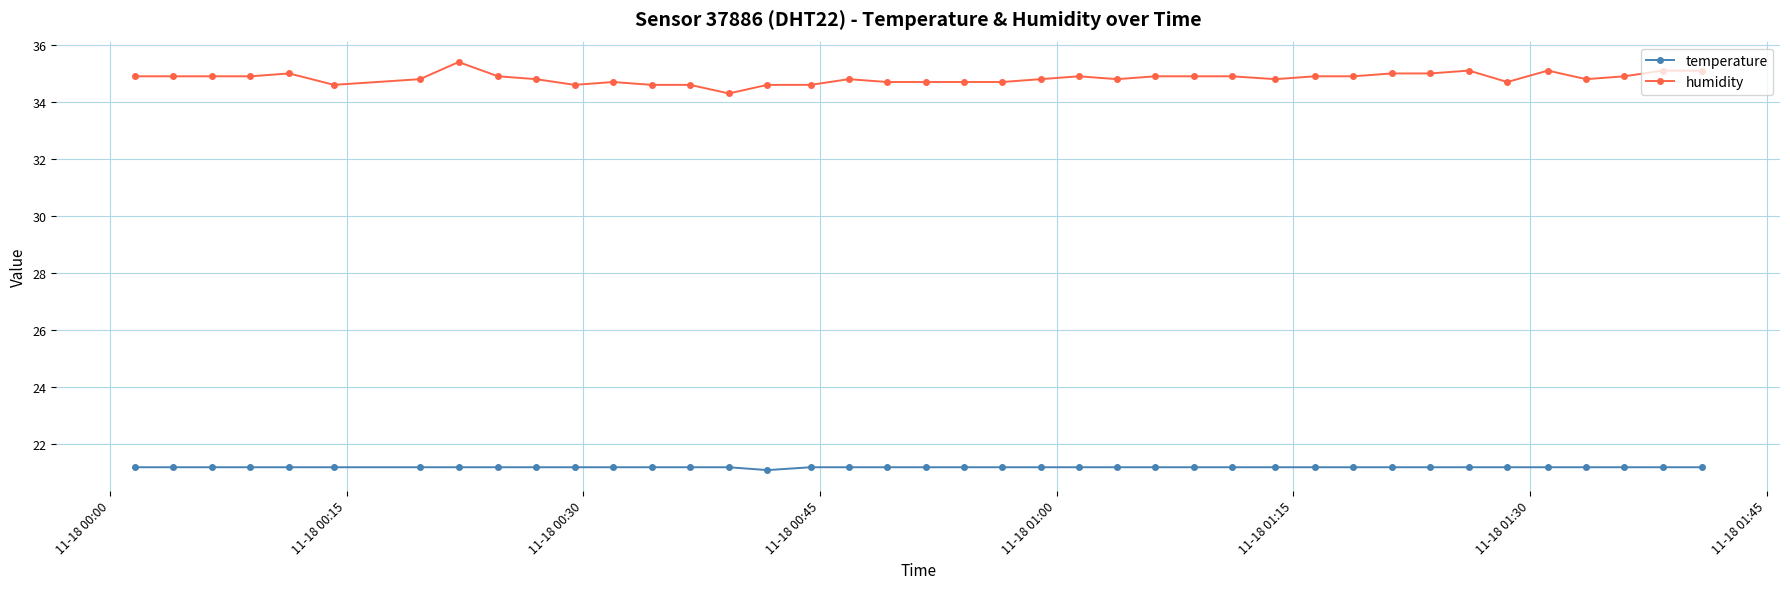

How many lines are shown in the chart?

2